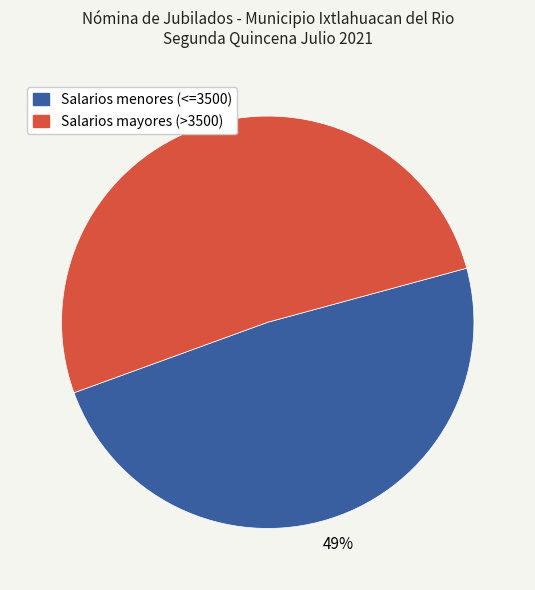

Does any single category account for the majority?

Yes